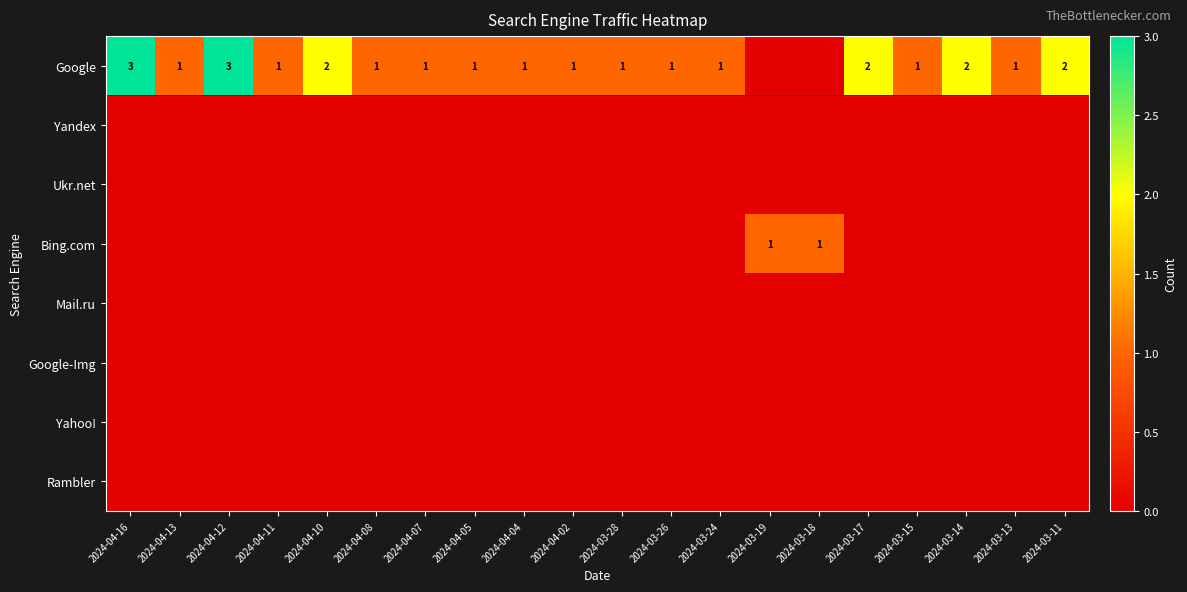

At how many categories does at least one series exceed 0?

20